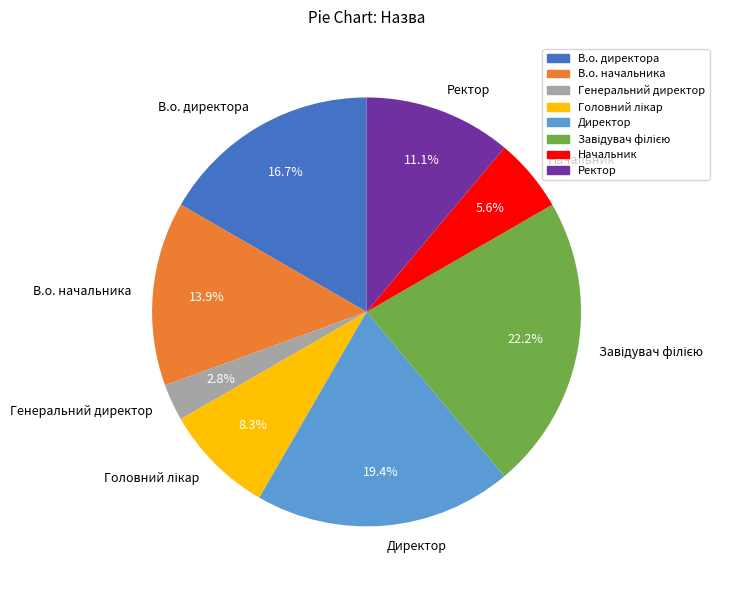

What is the ratio of the value at Начальник to the value at Директор?

0.3